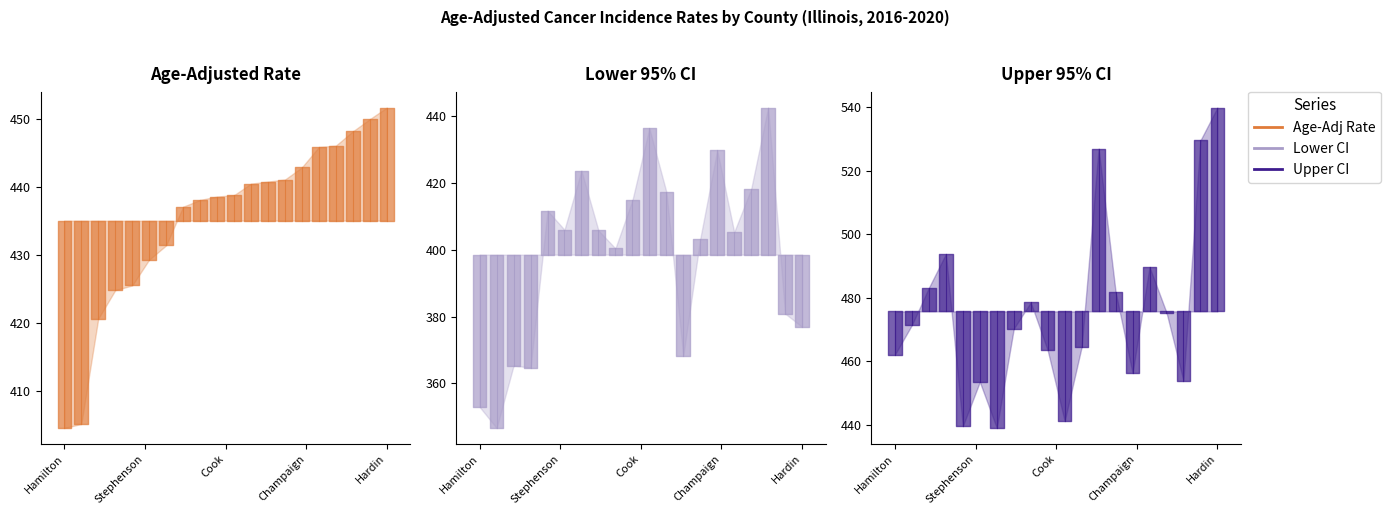

At which category is the sum across all series the highest?

Hardin